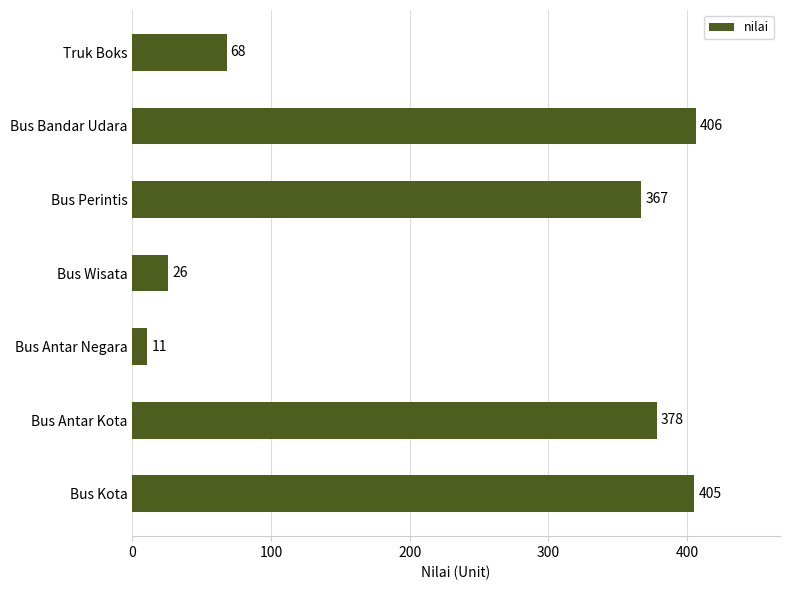

Are the bars horizontal?

Yes